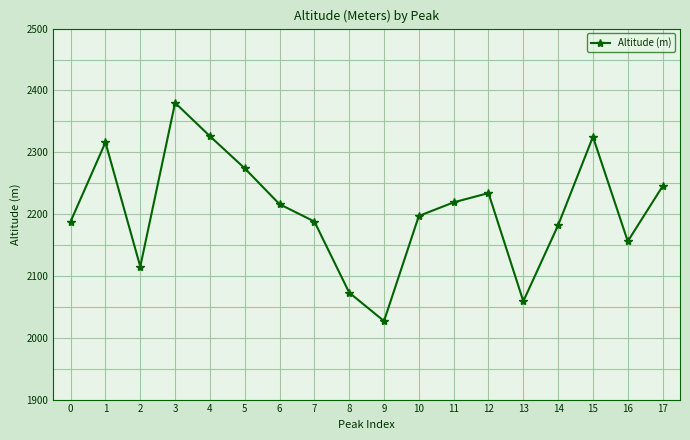

What is the value of the 1st point from the left?

2188